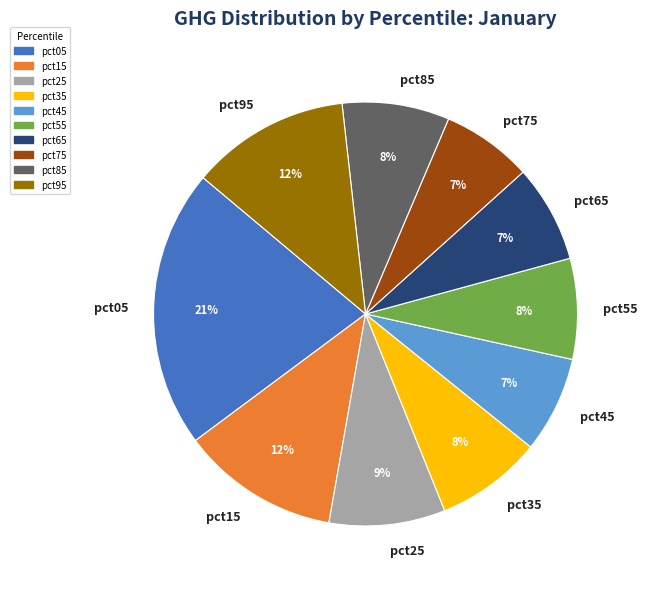

How many segments does this pie chart have?

10